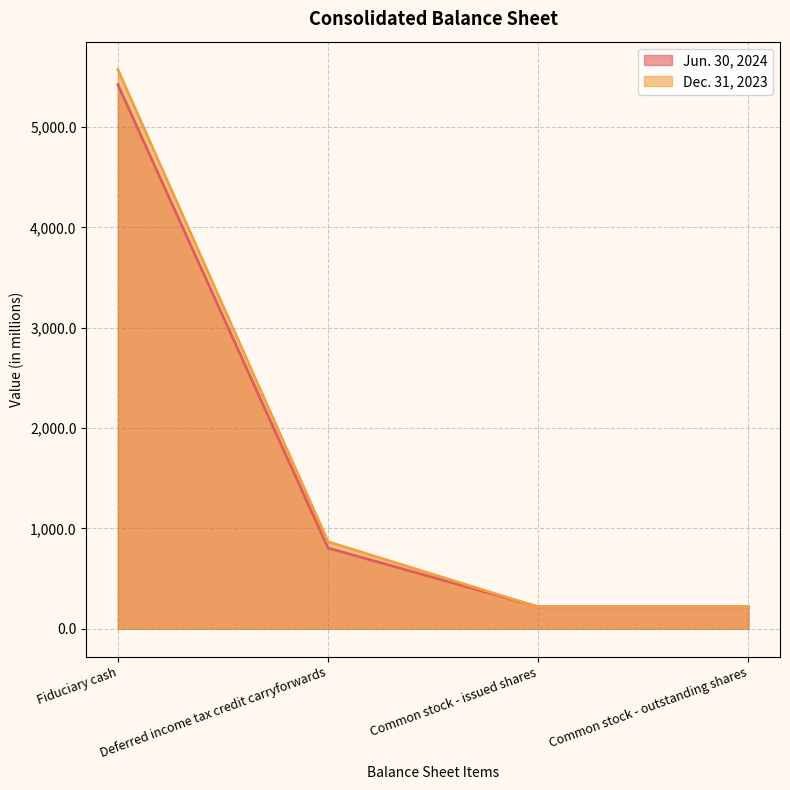

Rank the series by their maximum value, from highest to lowest.

Dec. 31, 2023, Jun. 30, 2024